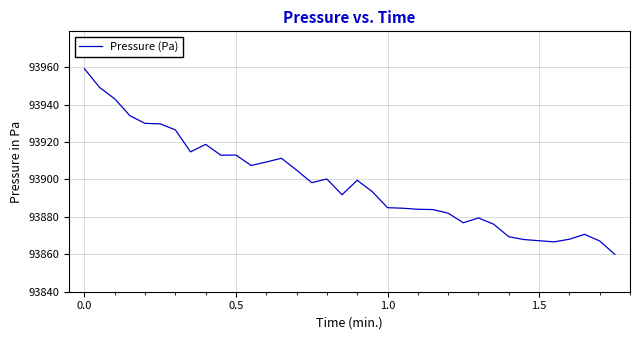

What is the difference between the maximum and minimum values?

99.3